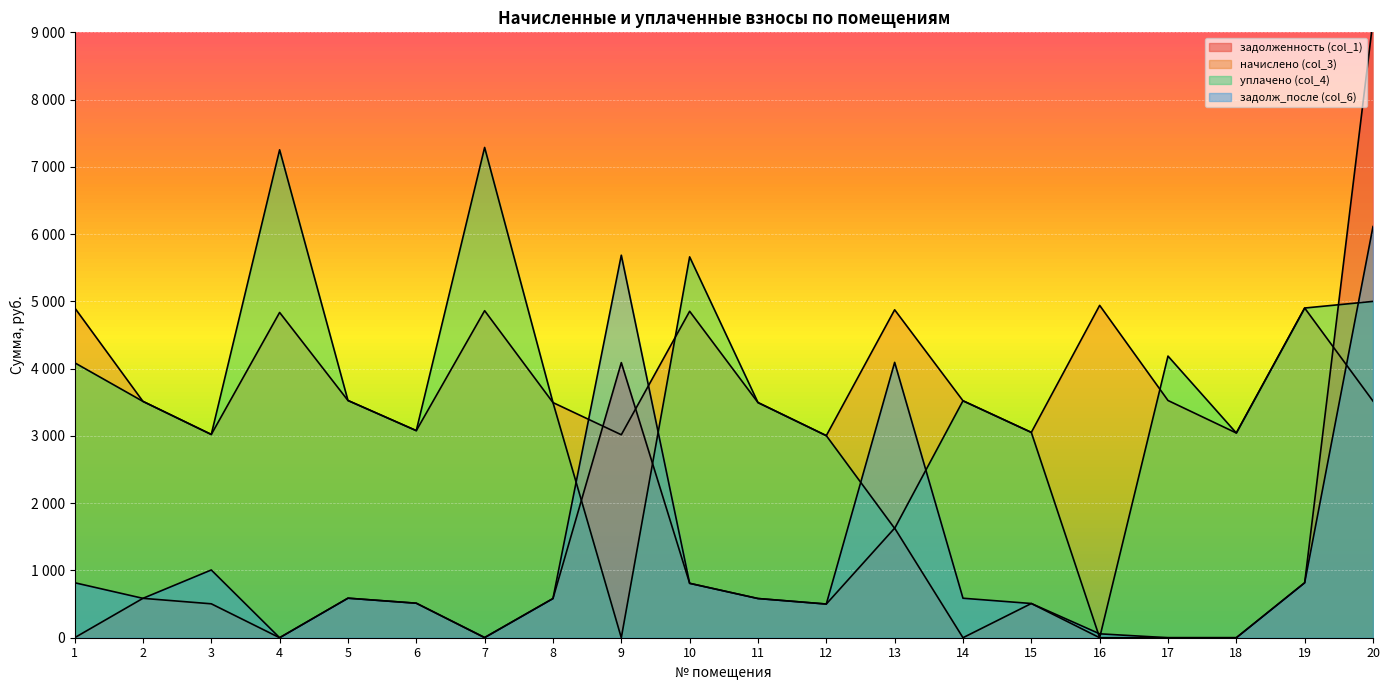

Does the chart display data point markers on the line(s)?

No